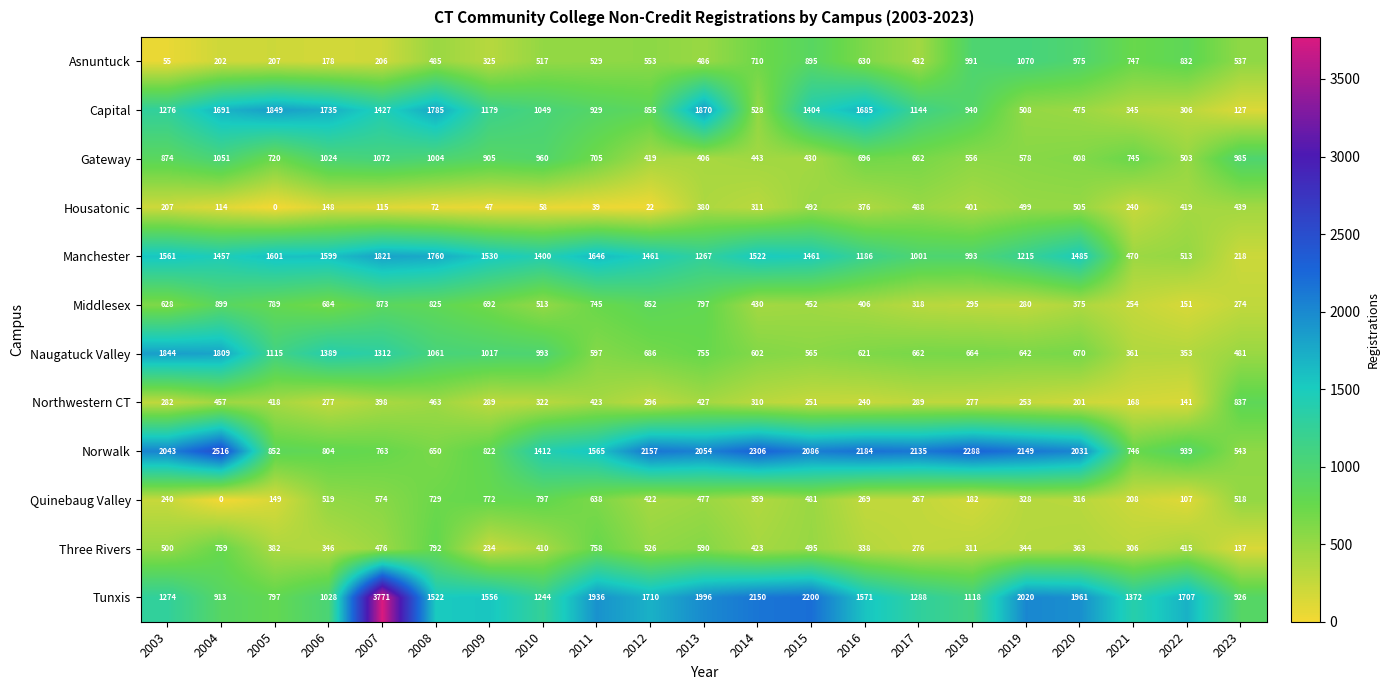

What is the sum of the Middlesex values at 2020 and 2010?

888